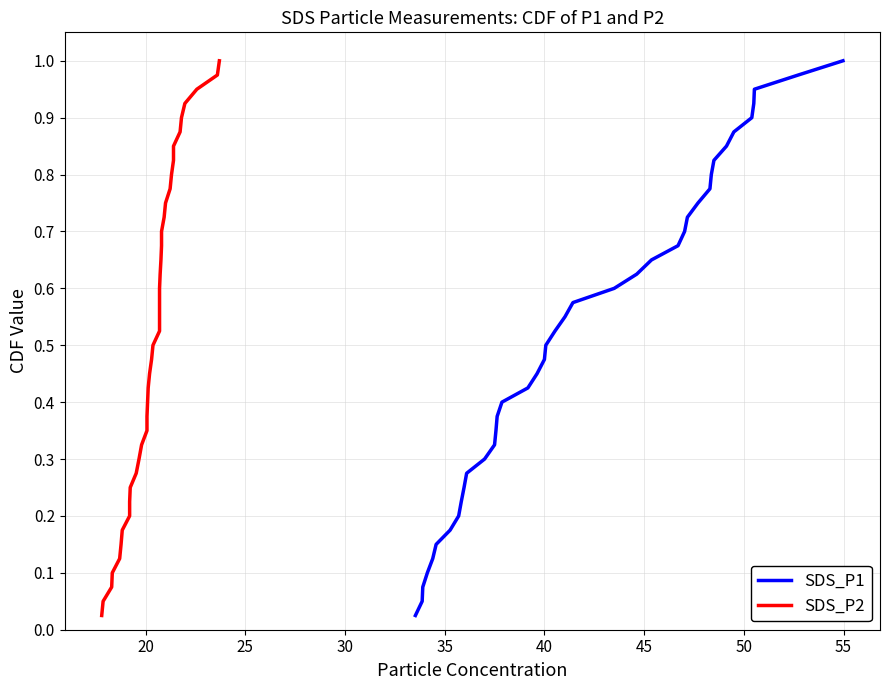

Reading left to right, extract all data points from this chart.

SDS_P1: 0.0	0.1	0.1	0.1	0.1	0.1	0.2	0.2	0.2	0.2	0.3	0.3	0.3	0.3	0.4	0.4	0.4	0.5	0.5	0.5	0.5	0.6	0.6	0.6	0.6	0.7	0.7	0.7	0.7	0.8	0.8	0.8	0.8	0.8	0.9	0.9	0.9	0.9	1.0	1.0
SDS_P2: 0.0	0.1	0.1	0.1	0.1	0.1	0.2	0.2	0.2	0.2	0.3	0.3	0.3	0.3	0.4	0.4	0.4	0.5	0.5	0.5	0.5	0.6	0.6	0.6	0.6	0.7	0.7	0.7	0.7	0.8	0.8	0.8	0.8	0.8	0.9	0.9	0.9	0.9	1.0	1.0